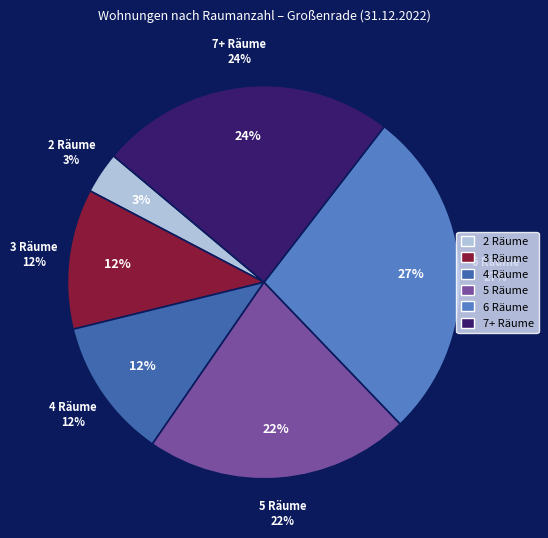

What percentage is the mit 6 Räumen slice, to the nearest percent?

27%